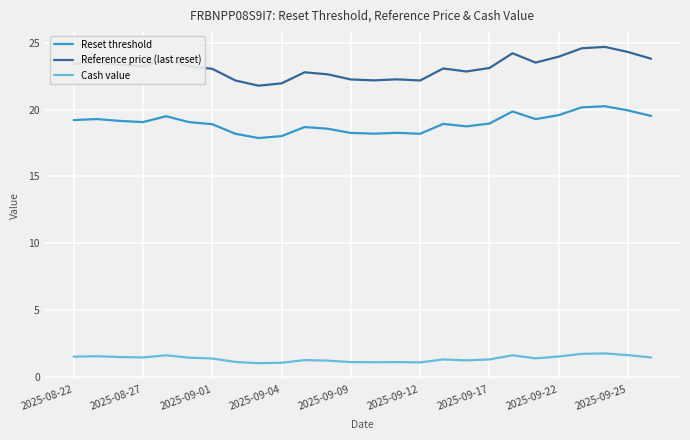

List the series in order of their peak value, highest first.

Reference price (last reset), Reset threshold, Cash value